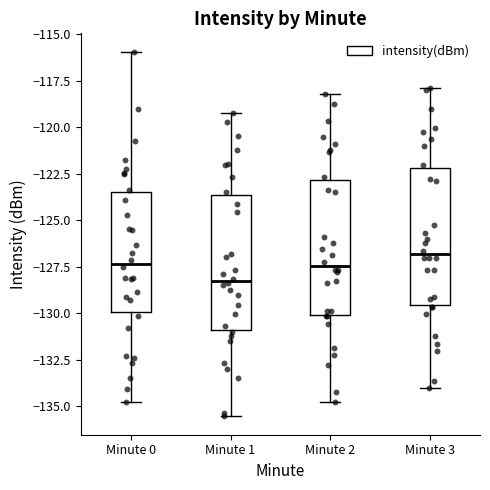

Where does the lower whisker of the box for Minute 3 end on the y-axis? The values are not printed on the chart, so give them approximately, as read against the axis.

-134.0